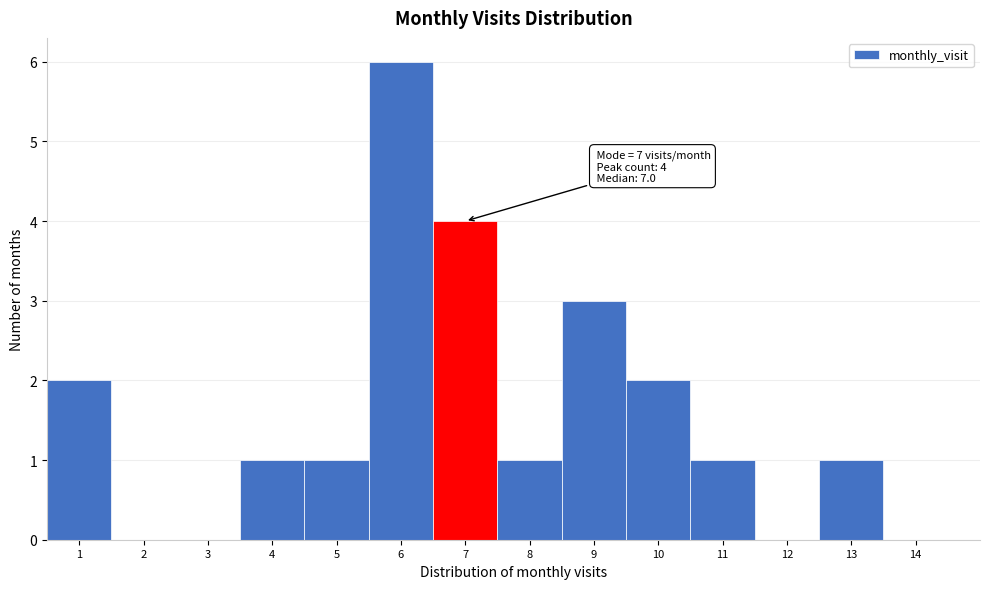

Over which range of the x-axis is the bar tallest?

5.5 to 6.5